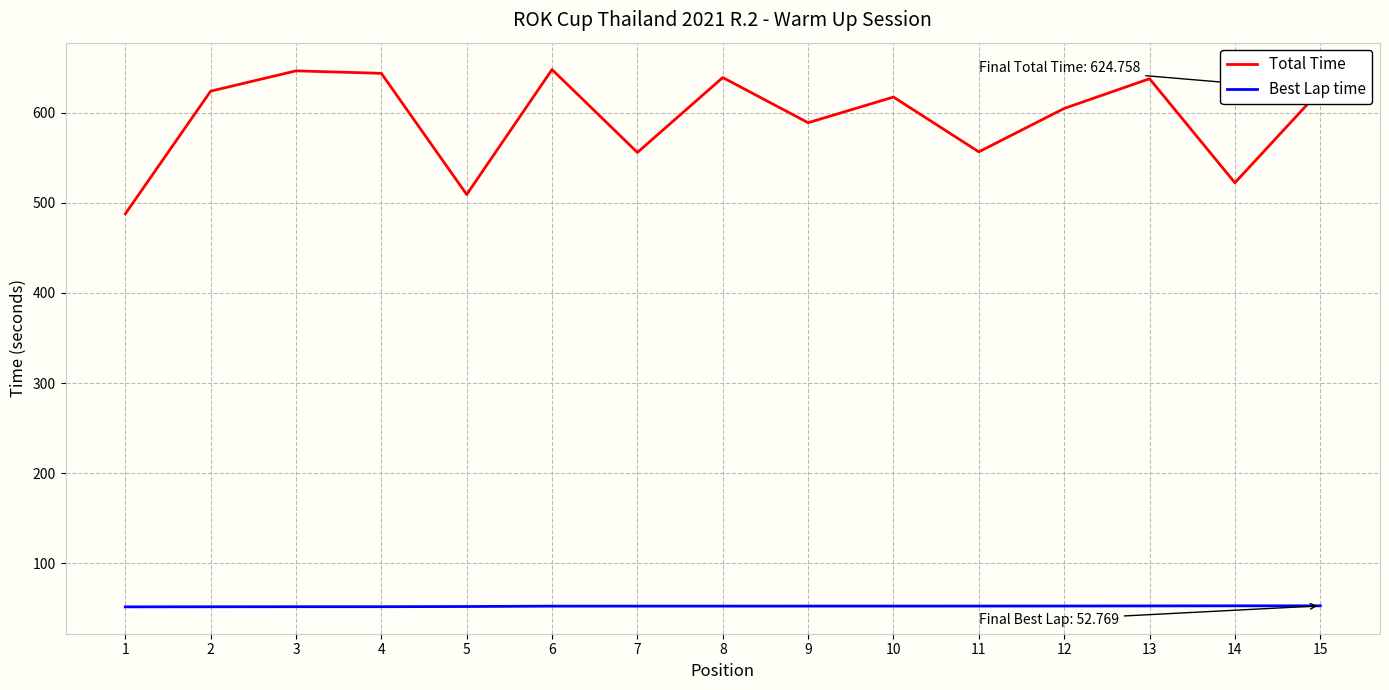

True or false: Best Lap time has a value of 74.4 at 13.

False